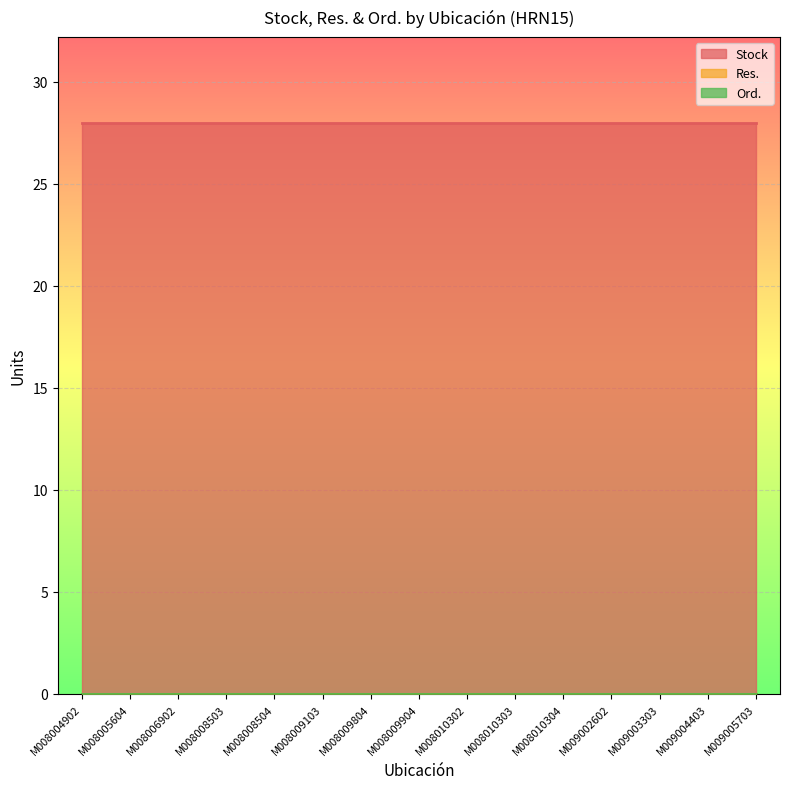

Count the number of data series in this chart.

3